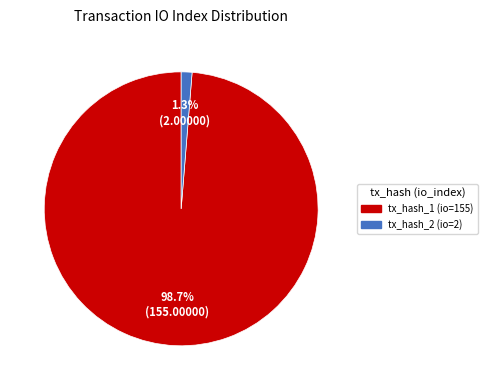

Rank the categories by value from highest to lowest.

tx_hash_1 (io=155), tx_hash_2 (io=2)